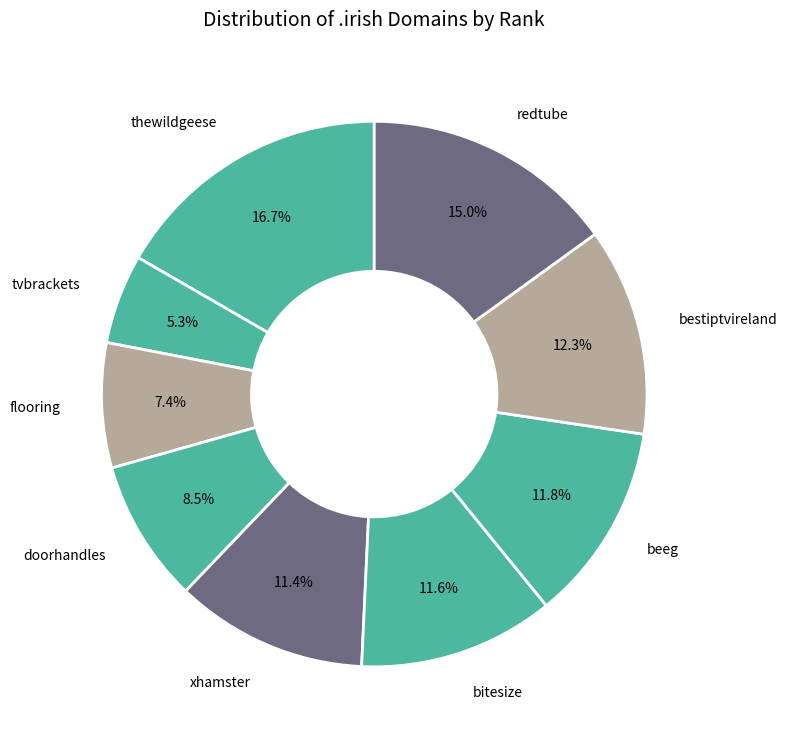

What is the largest slice in the pie chart?

thewildgeese